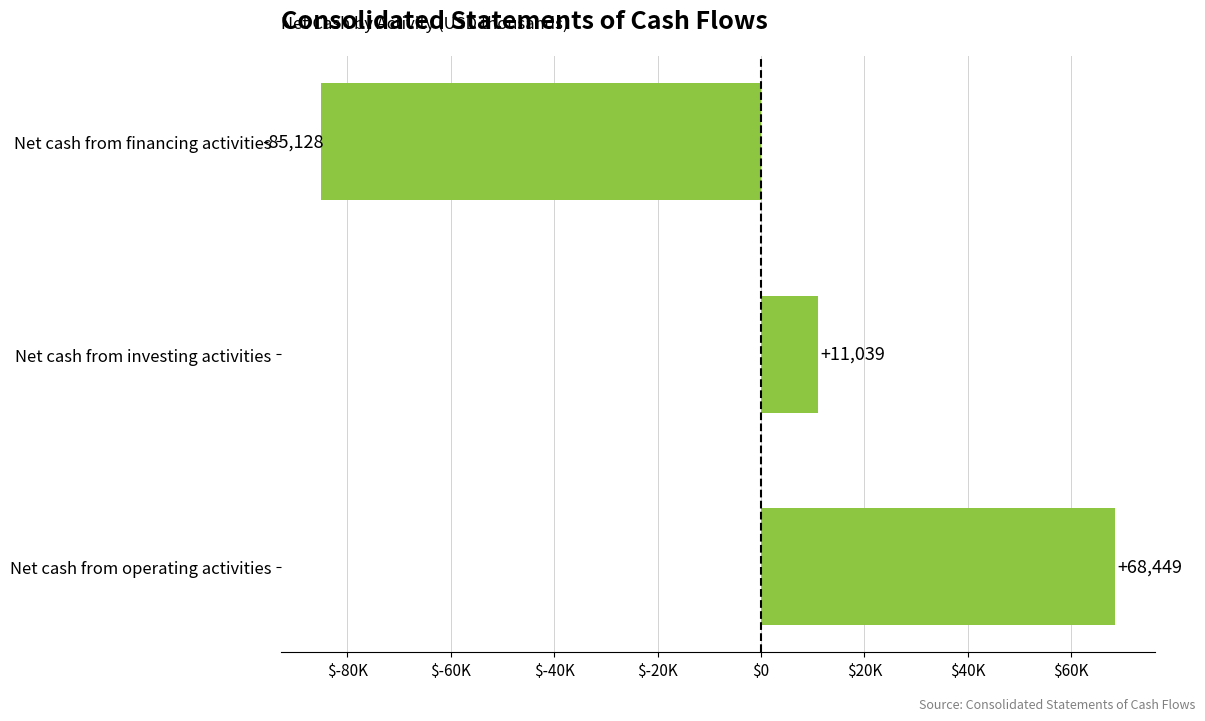

Which label corresponds to the smallest value in the chart?

Net cash from financing activities